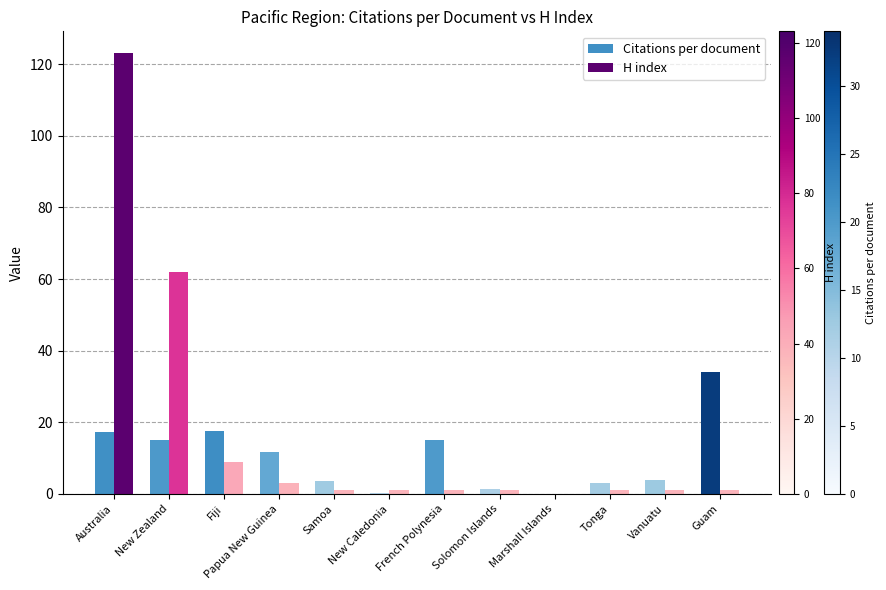

What is the sum of all Citations per document values?

123.6